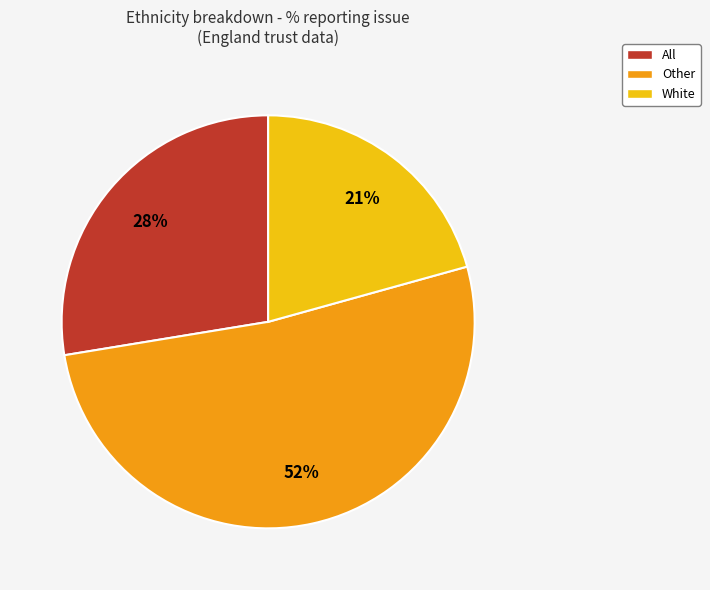

Count the number of slices in the pie.

3